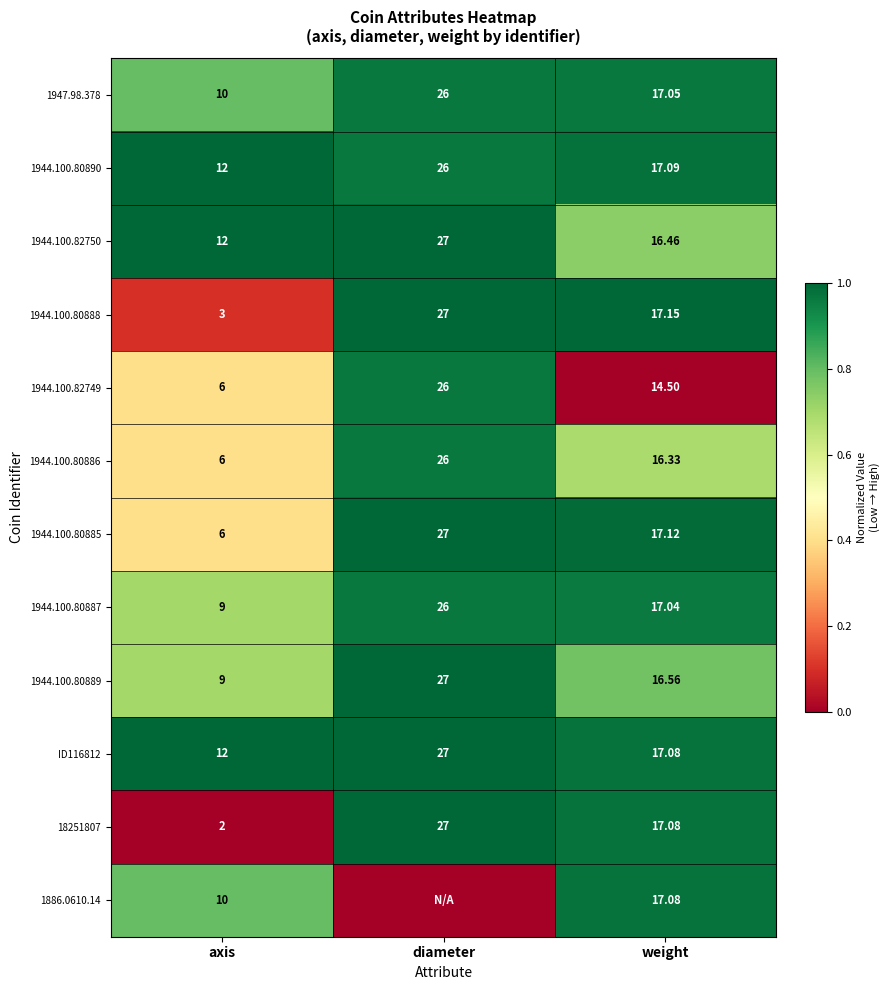

List the labels in order of 1947.98.378 value, smallest first.

axis, weight, diameter